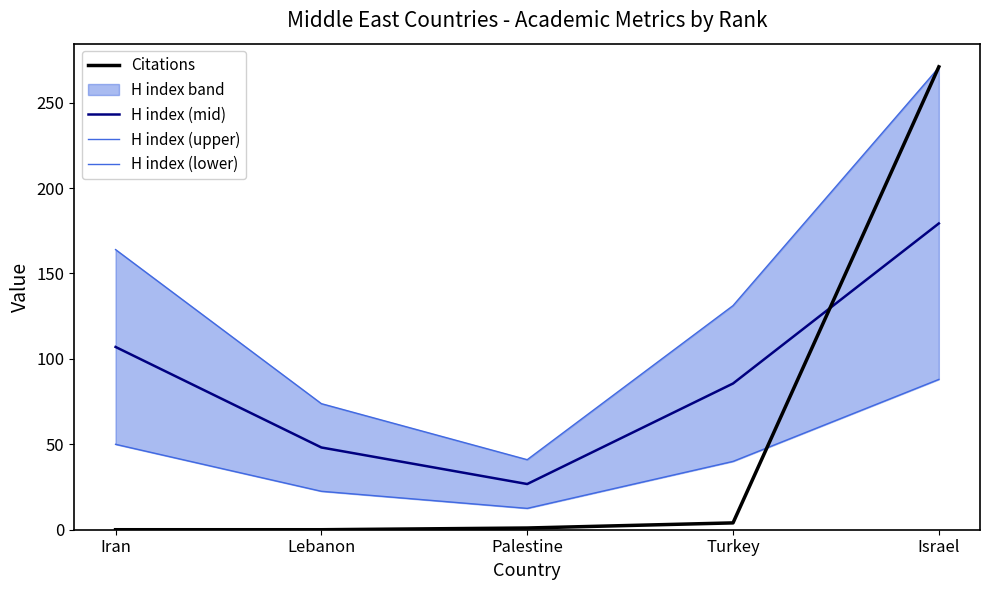

List the labels in order of H index (mid) value, largest first.

Israel, Iran, Turkey, Lebanon, Palestine